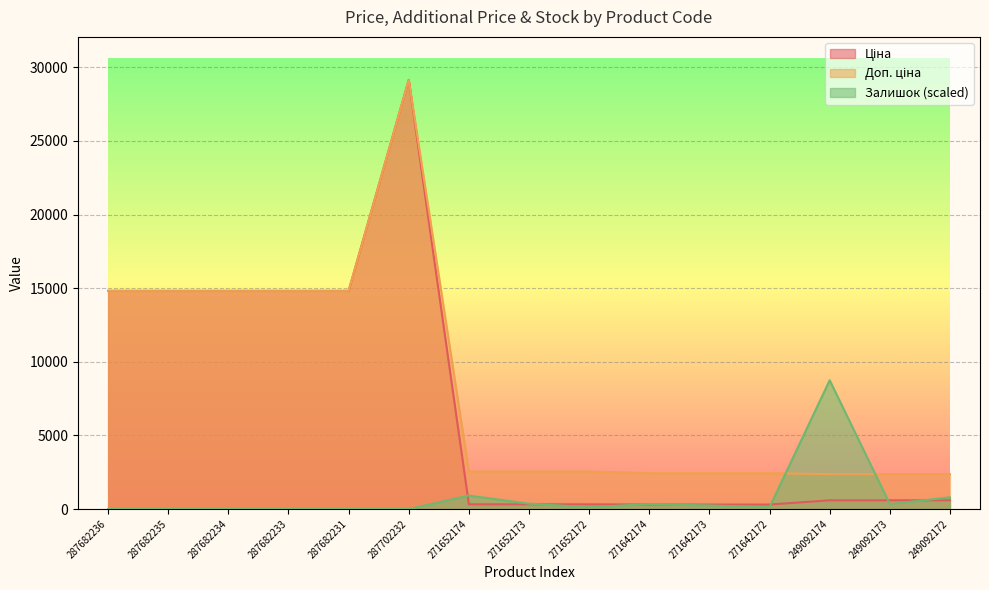

Reading left to right, transcribe all the data shown in this chart.

Ціна: 287682236=14817.6	287682235=14817.6	287682234=14817.6	287682233=14817.6	287682231=14817.6	287702232=29152.3	271652174=318.3	271652173=318.3	271652172=318.3	271642174=304.1	271642173=304.1	271642172=304.1	249092174=591.6	249092173=591.6	249092172=591.6
Доп. ціна: 287682236=14817.6	287682235=14817.6	287682234=14817.6	287682233=14817.6	287682231=14817.6	287702232=29152.3	271652174=2546.4	271652173=2546.4	271652172=2546.4	271642174=2432.8	271642173=2432.8	271642172=2432.8	249092174=2366.5	249092173=2366.5	249092172=2366.5
Залишок: 287682236=0.0	287682235=0.0	287682234=0.0	287682233=0.0	287682231=0.0	287702232=0.0	271652174=910.5	271652173=359.4	271652172=119.8	271642174=335.5	271642173=239.6	271642172=119.8	249092174=8745.7	249092173=335.5	249092172=790.7